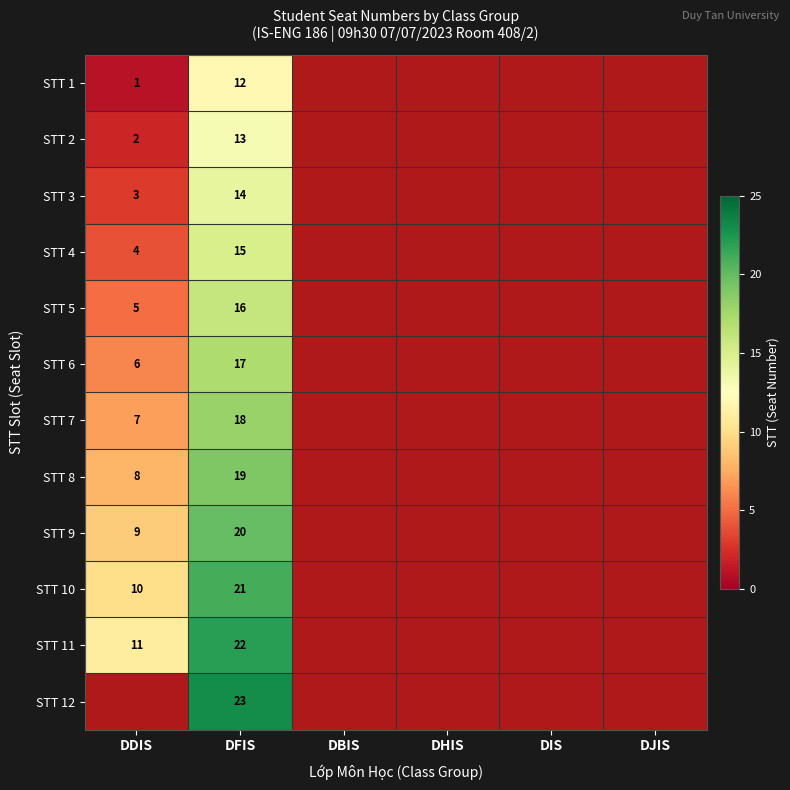

The value of STT 3 at DDIS is 5. True or false?

False